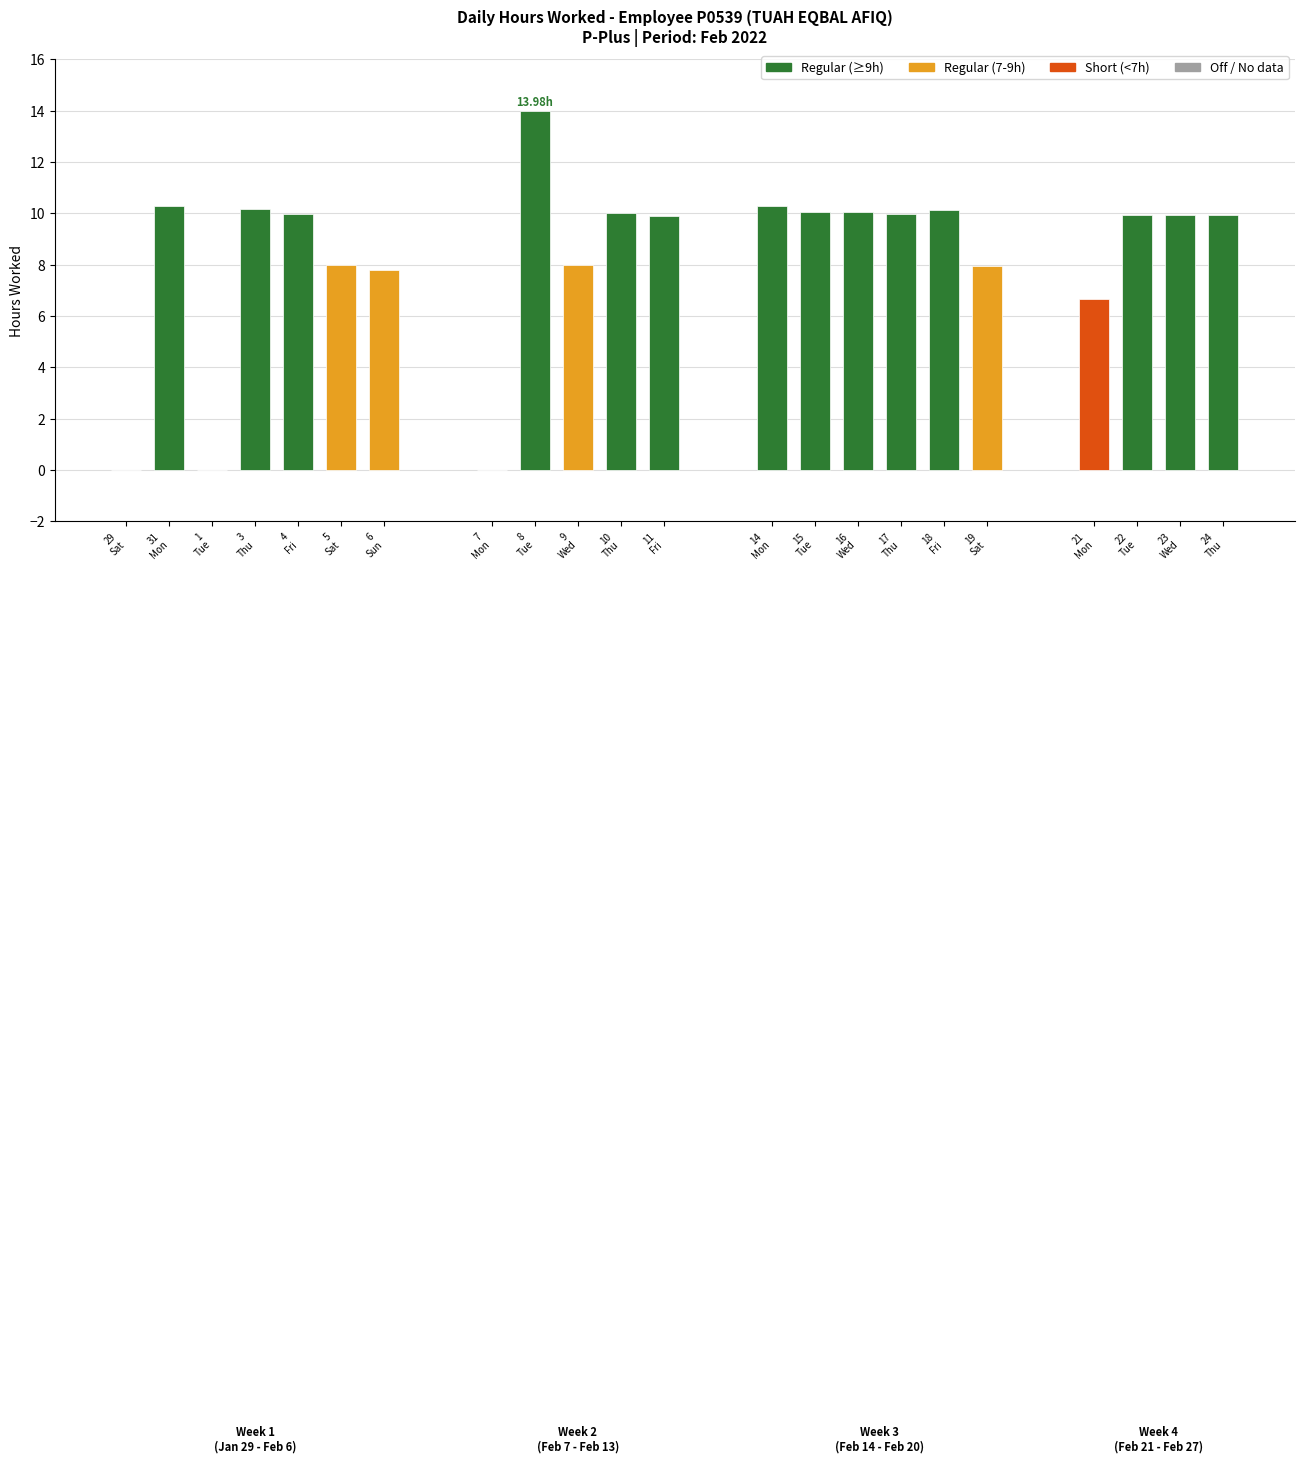

At which category is the sum across all series the highest?

8-Tue